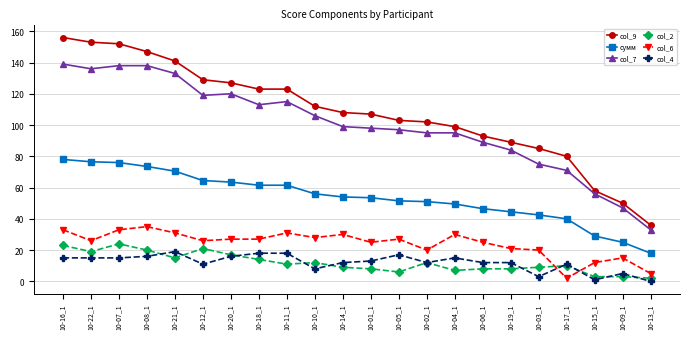

Where is the first local minimum for col_2?

10-22_1